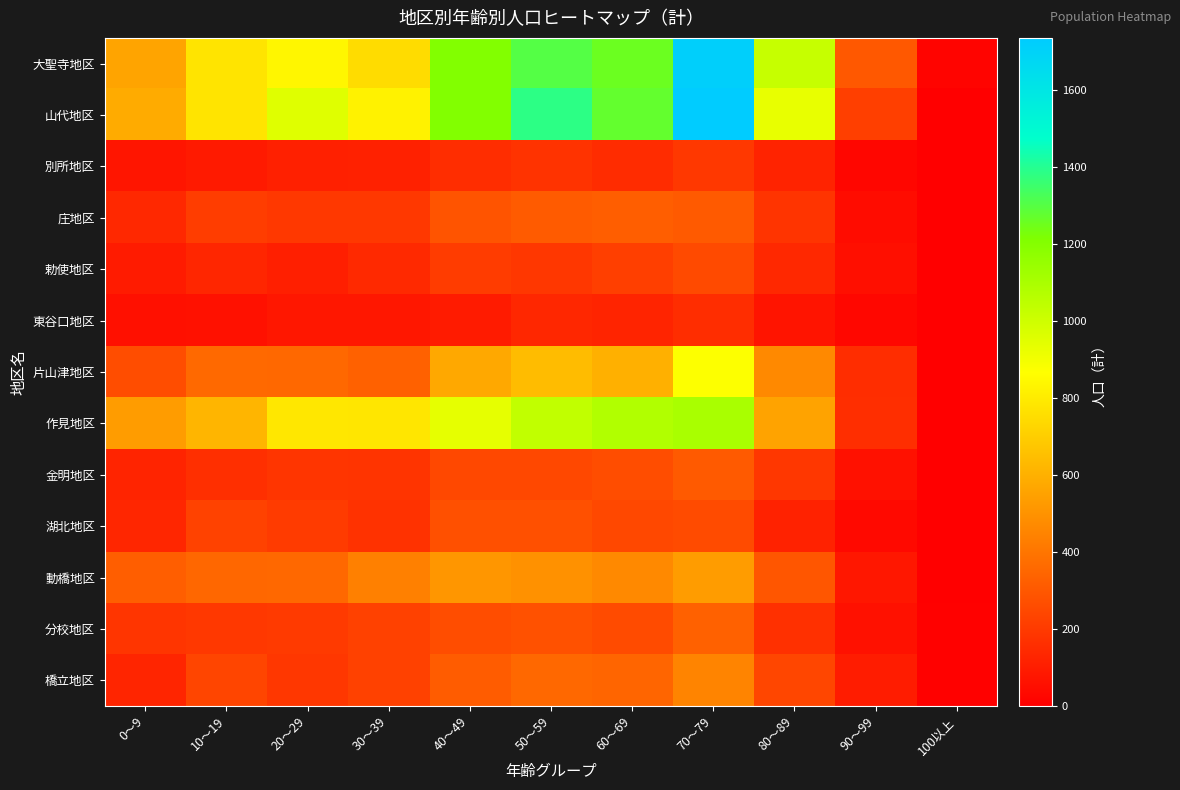

Reading left to right, list all the values displayed in this chart.

大聖寺地区: 0～9=557	10～19=779	20～29=838	30～39=752	40～49=1207	50～59=1304	60～69=1254	70～79=1712	80～89=1020	90～99=299	100以上=15
山代地区: 0～9=586	10～19=779	20～29=953	30～39=825	40～49=1207	50～59=1385	60～69=1271	70～79=1735	80～89=931	90～99=216	100以上=1
別所地区: 0～9=74	10～19=89	20～29=111	30～39=115	40～49=153	50～59=173	60～69=152	70～79=191	80～89=119	90～99=23	100以上=0
庄地区: 0～9=136	10～19=210	20～29=192	30～39=192	40～49=286	50～59=310	60～69=320	70～79=305	80～89=179	90～99=43	100以上=1
勅使地区: 0～9=92	10～19=131	20～29=107	30～39=142	40～49=205	50～59=189	60～69=215	70～79=251	80～89=136	90～99=52	100以上=2
東谷口地区: 0～9=57	10～19=60	20～29=79	30～39=81	40～49=92	50～59=134	60～69=123	70～79=153	80～89=68	90～99=24	100以上=1
片山津地区: 0～9=263	10～19=358	20～29=353	30～39=330	40～49=571	50～59=642	60～69=601	70～79=873	80～89=465	90～99=154	100以上=3
作見地区: 0～9=532	10～19=620	20～29=789	30～39=785	40～49=933	50～59=1036	60～69=1078	70～79=1101	80～89=553	90～99=156	100以上=3
金明地区: 0～9=123	10～19=160	20～29=182	30～39=177	40～49=246	50～59=247	60～69=261	70～79=306	80～89=188	90～99=60	100以上=0
湖北地区: 0～9=130	10～19=224	20～29=201	30～39=170	40～49=273	50～59=272	60～69=244	70～79=257	80～89=118	90～99=32	100以上=2
動橋地区: 0～9=320	10～19=350	20～29=354	30～39=435	40～49=510	50～59=492	60～69=466	70～79=532	80～89=293	90～99=79	100以上=1
分校地区: 0～9=181	10～19=191	20～29=199	30～39=221	40～49=264	50～59=275	60～69=255	70～79=330	80～89=163	90～99=59	100以上=5
橋立地区: 0～9=127	10～19=236	20～29=189	30～39=223	40～49=315	50～59=355	60～69=345	70～79=449	80～89=238	90～99=98	100以上=6